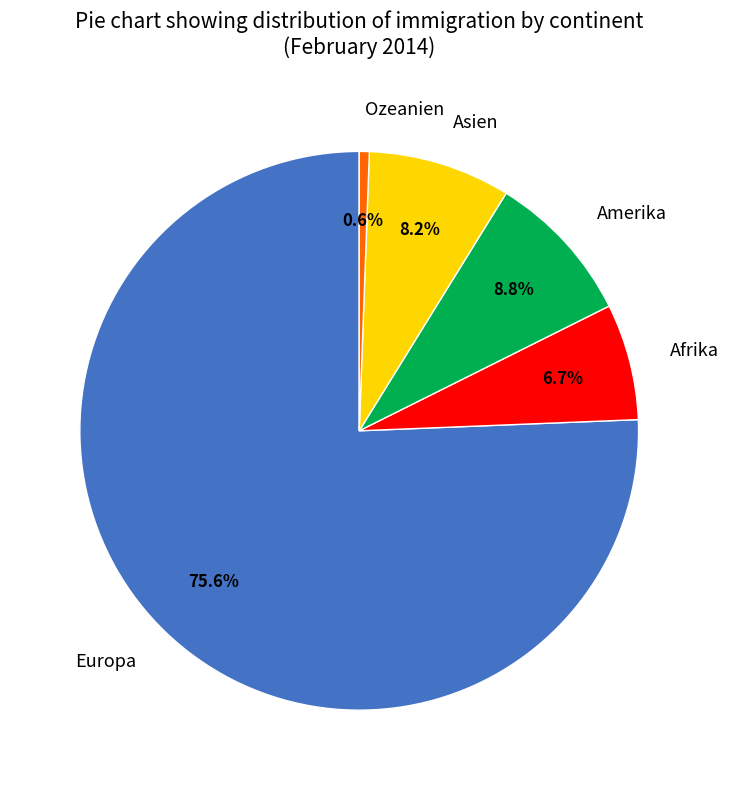

How many slices are in this pie chart?

5